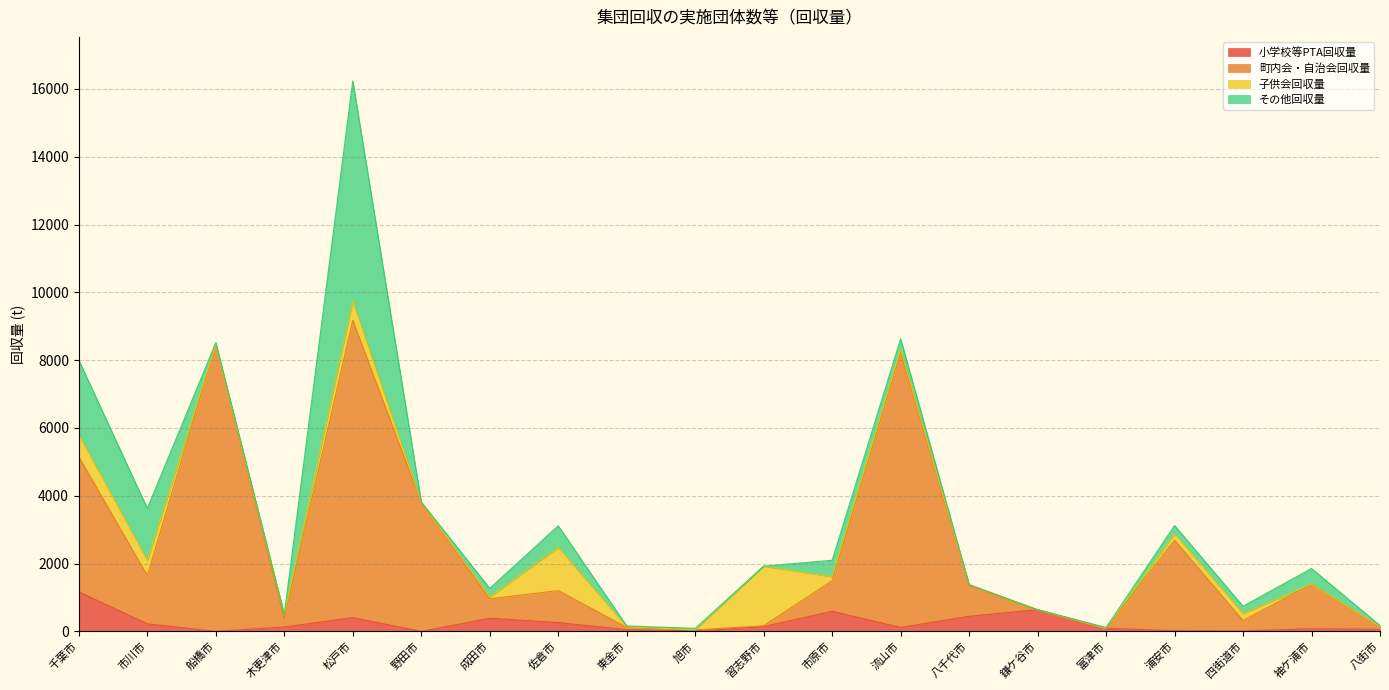

What is the highest value of the 小学校等PTA回収量 series?

1164.0